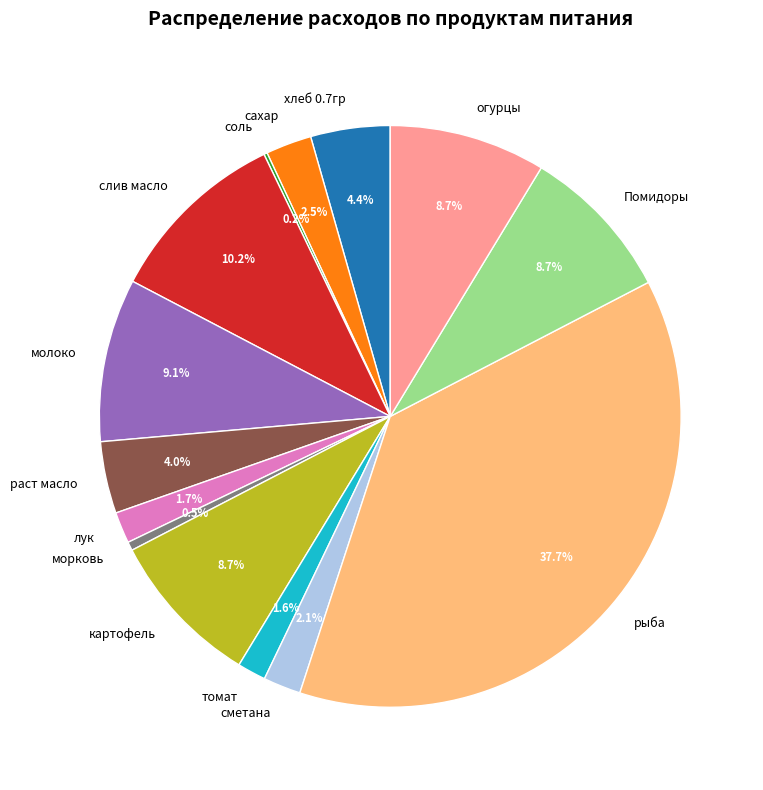

What percentage is the слив масло slice, to the nearest percent?

10%